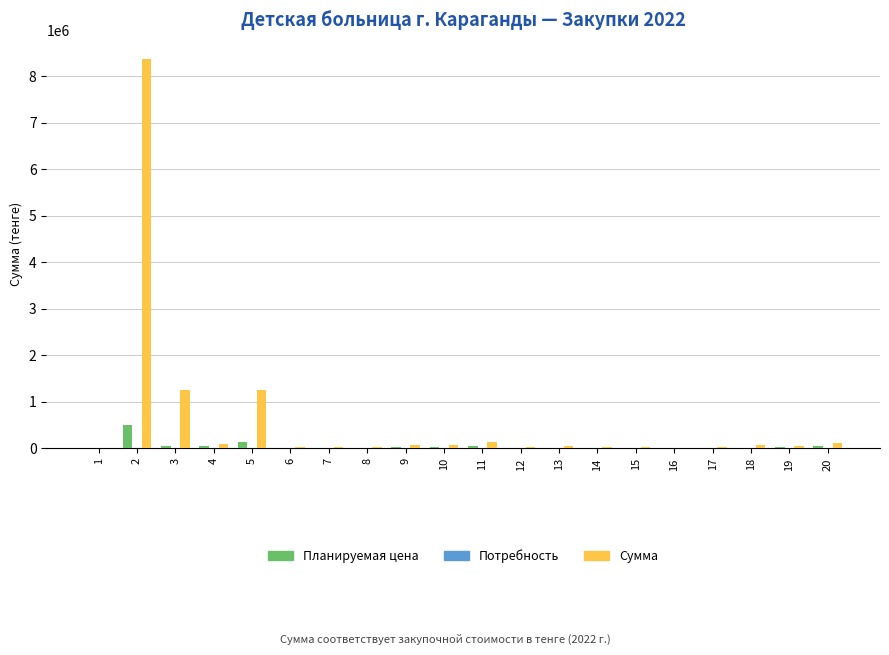

Between 3 and 11, which series saw the biggest shift?

Сумма